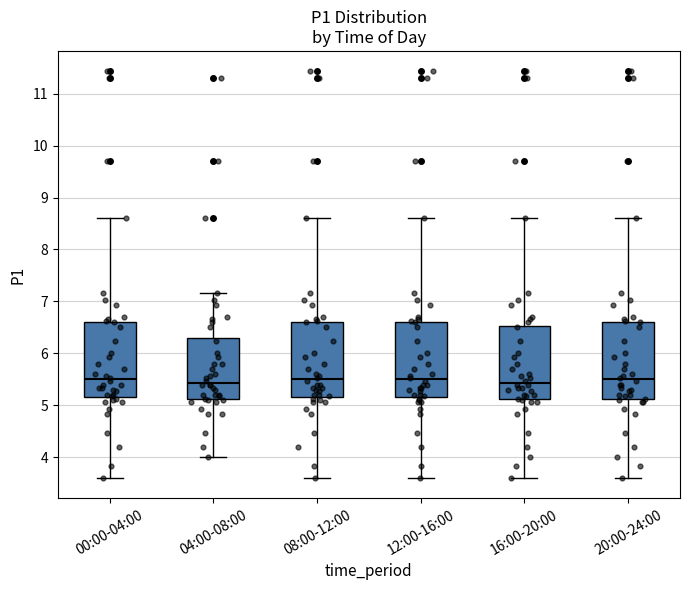

Where does the median line of the box for 12:00-16:00 sit on the y-axis? The values are not printed on the chart, so give them approximately, as read against the axis.

5.5